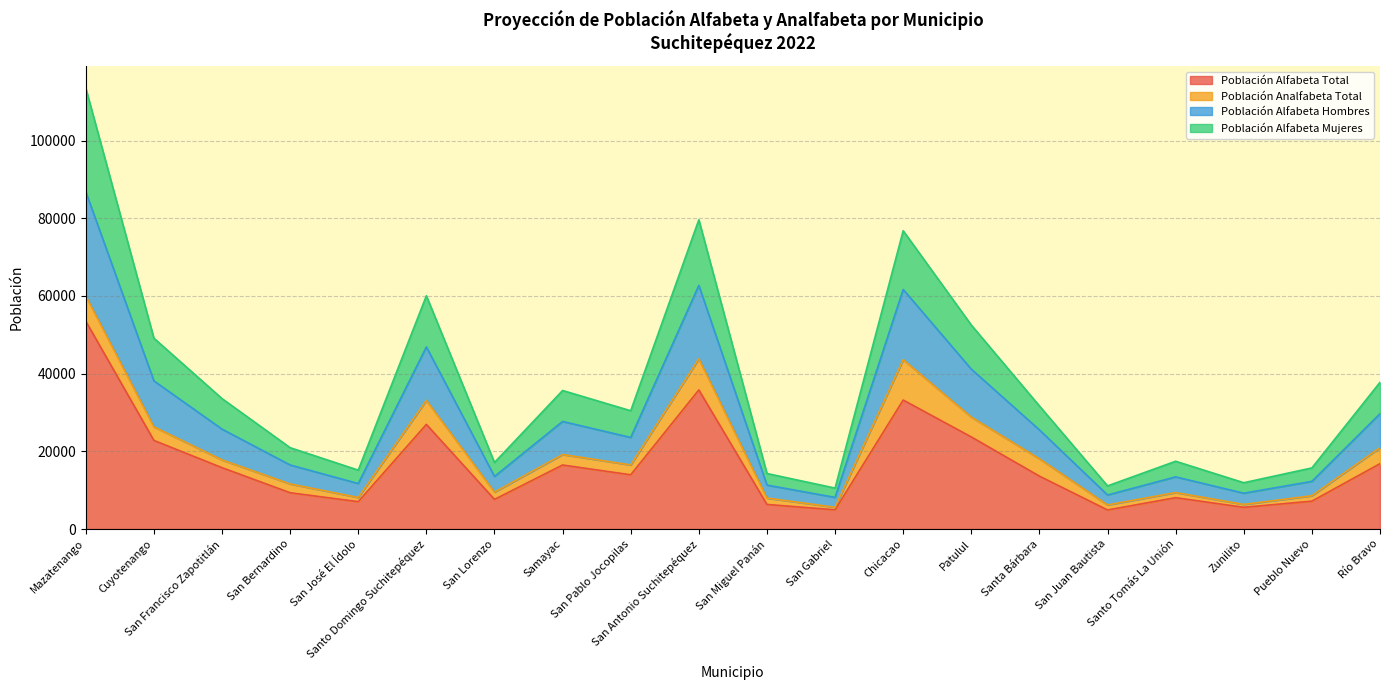

What is the lowest value of the Población Alfabeta Total series?

4903